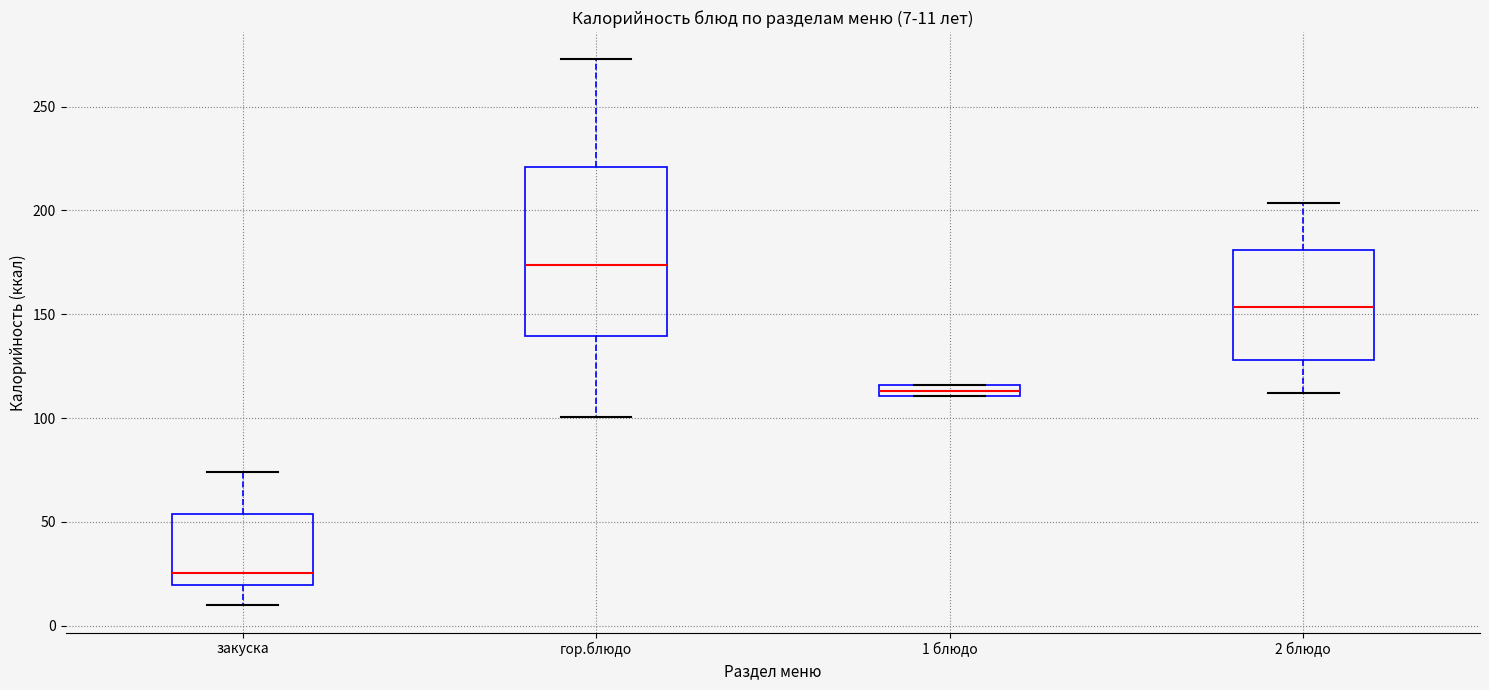

Which box has the highest median line?

гор.блюдо